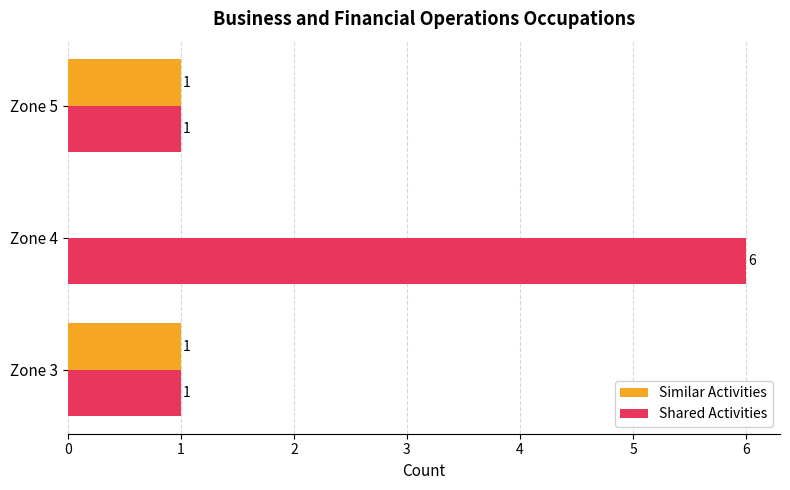

How many Shared Activities values are between 1 and 6?

3